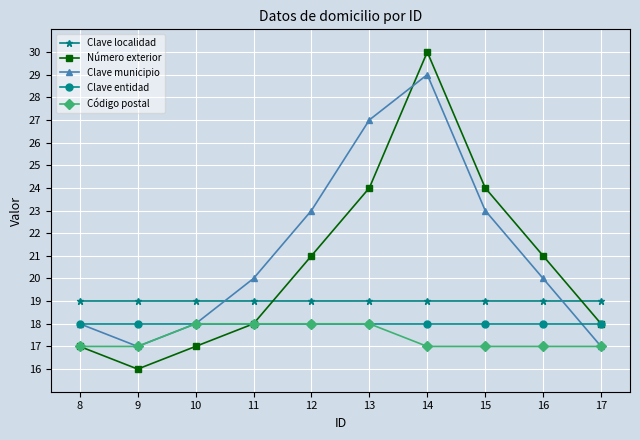

How many categories are shown in the chart?

10